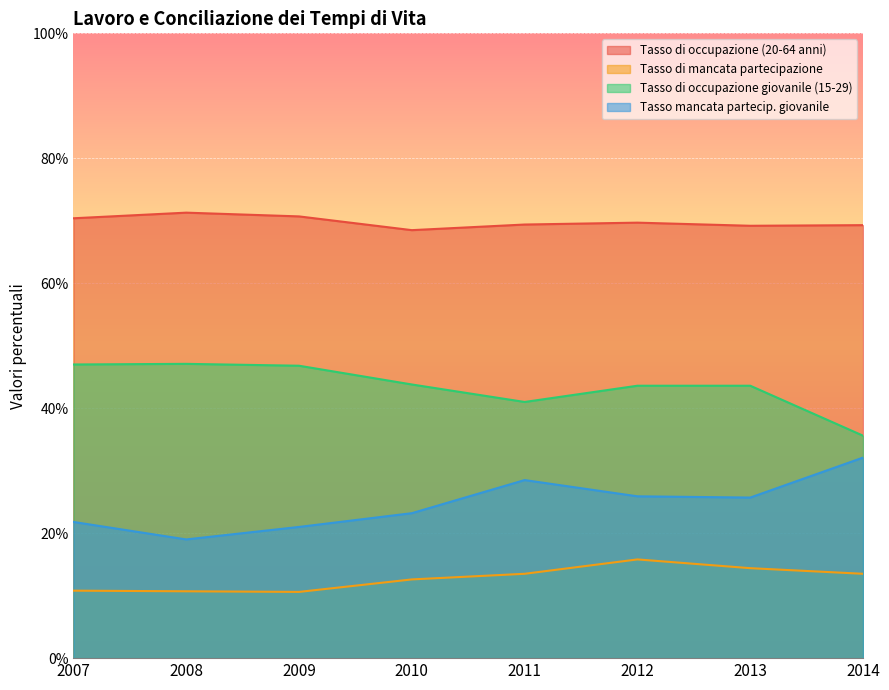

At which category does Tasso di occupazione (20-64 anni) reach its first local peak?

2008